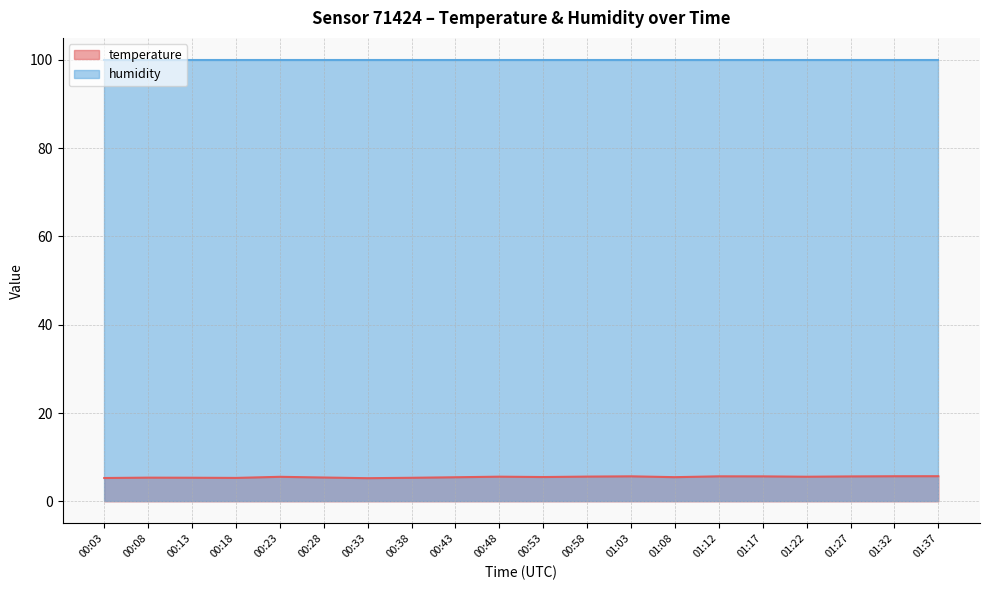

Where is the first local minimum?

00:18